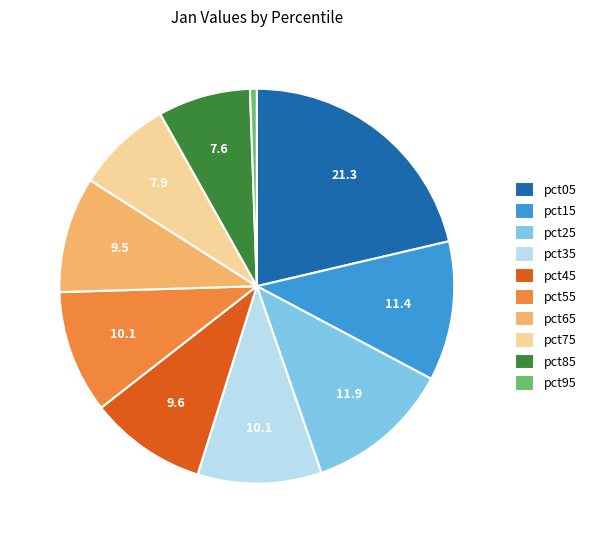

Is it true that pct35 is 10% of the pie?

True